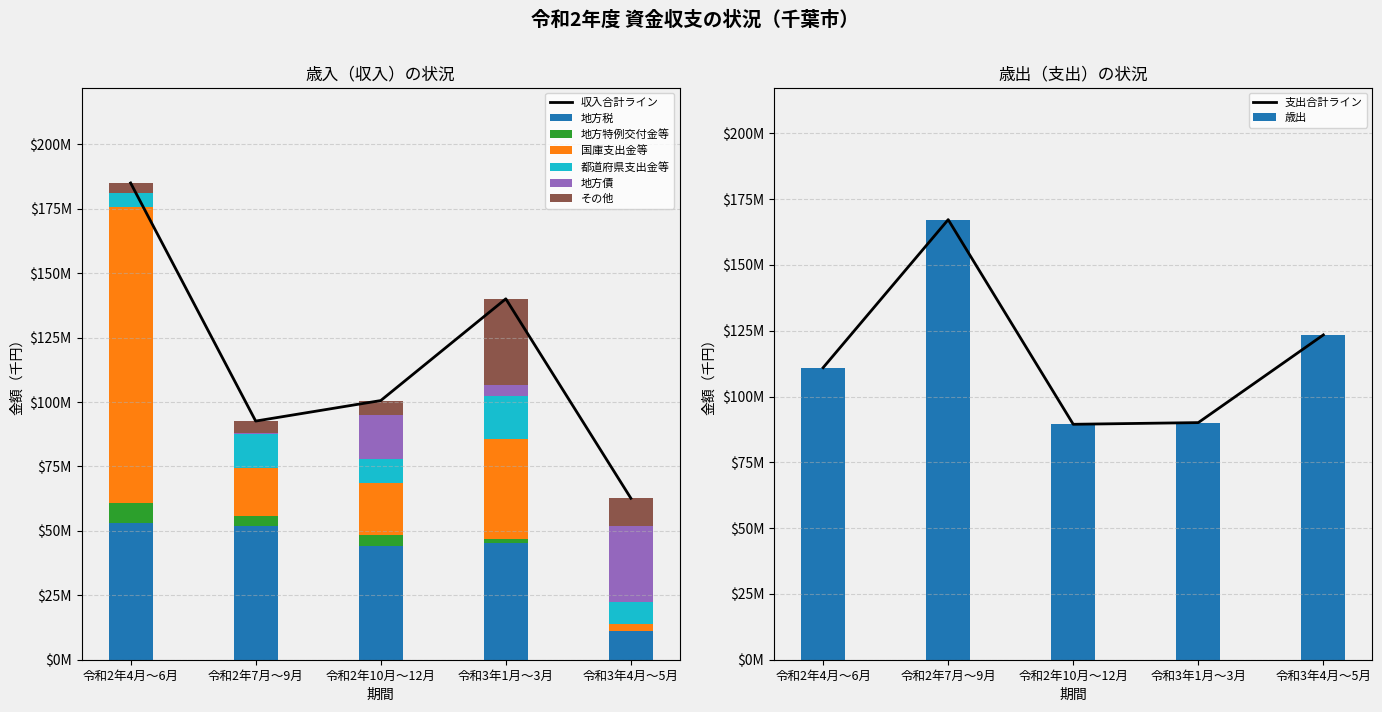

What is the maximum value for 地方債?

29483310